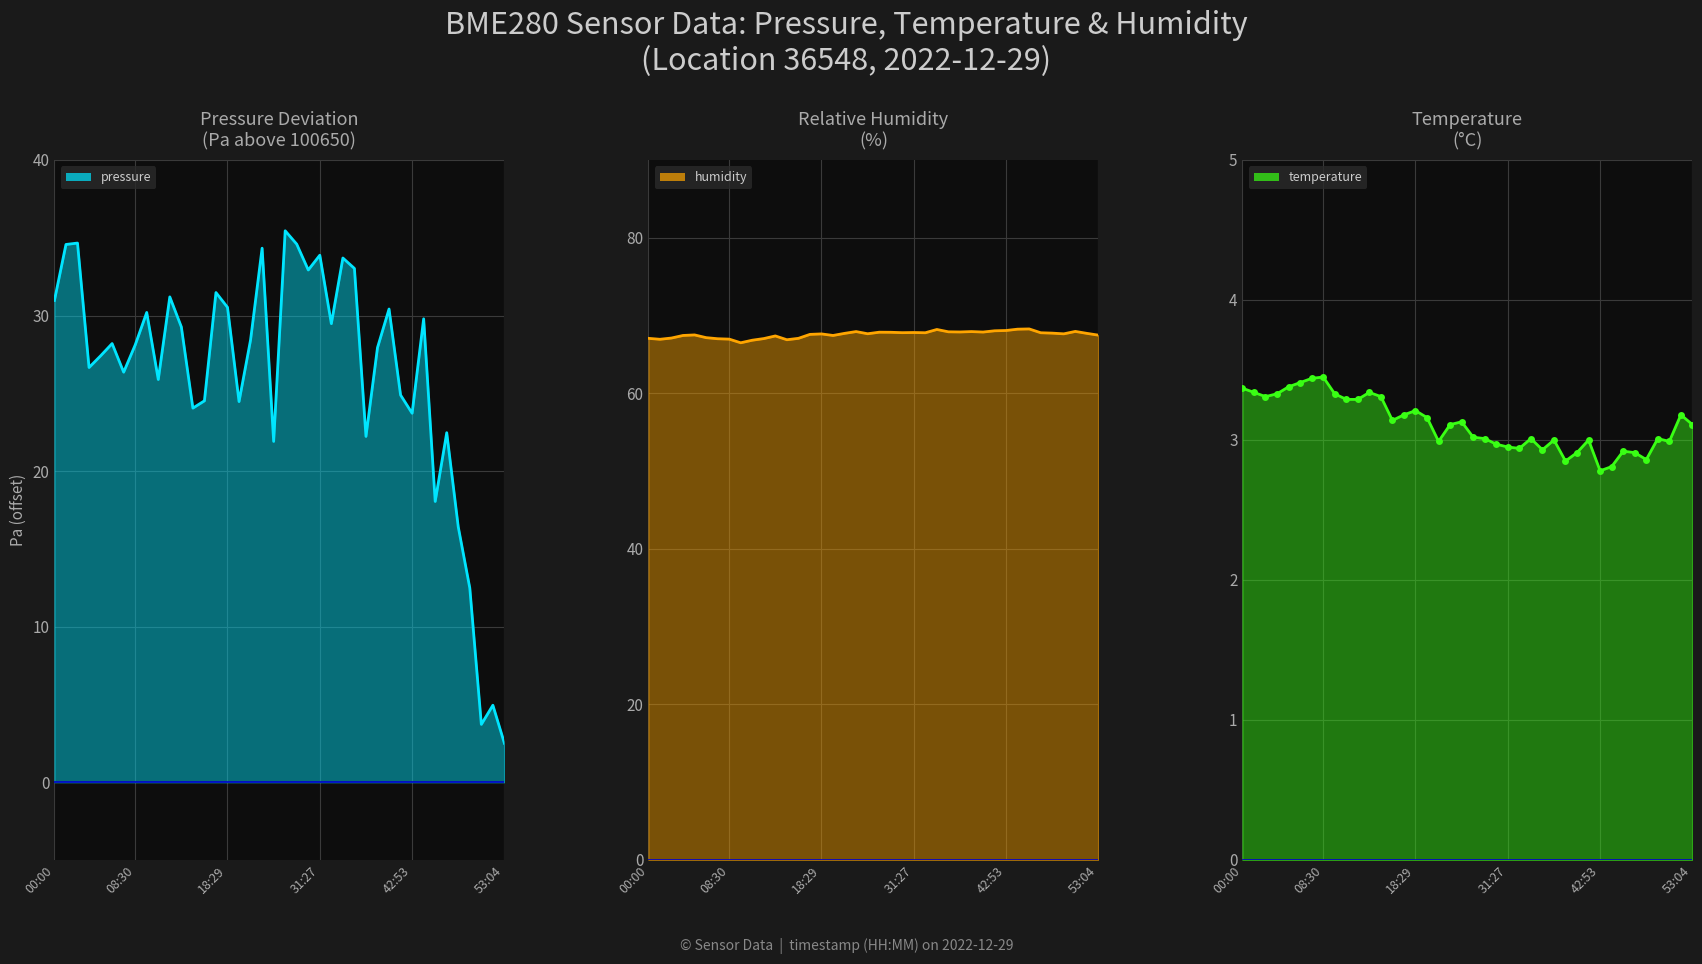

Which has a higher value, 42:53 or 25?

25